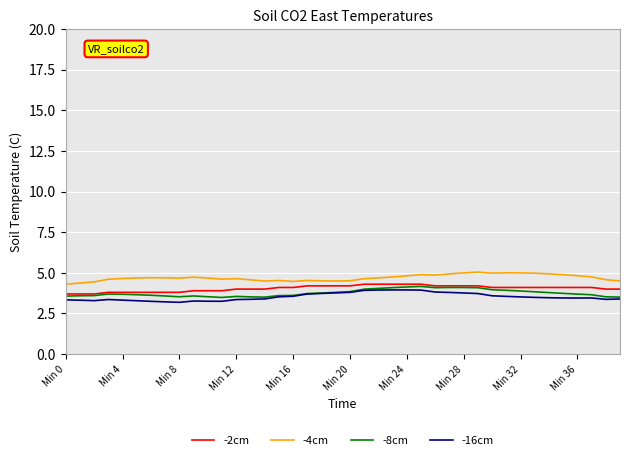

True or false: -8cm and -4cm intersect in this chart.

False